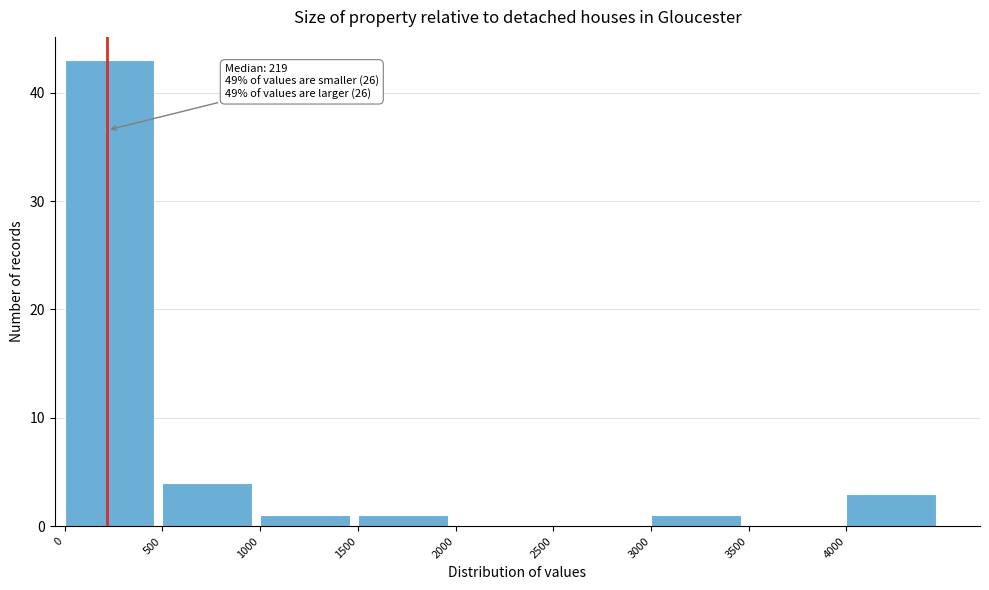

Which range on the x-axis has the tallest bar?

0 to 500